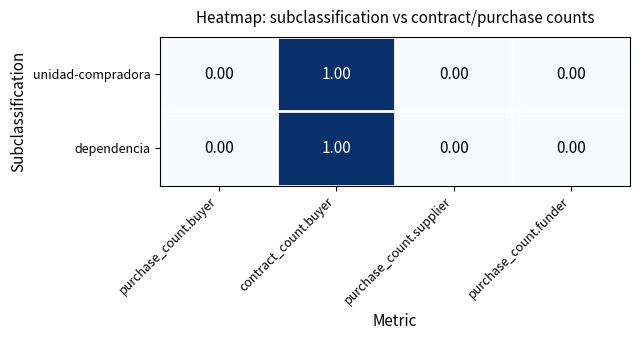

At which category is the sum across all series the highest?

contract_count.buyer